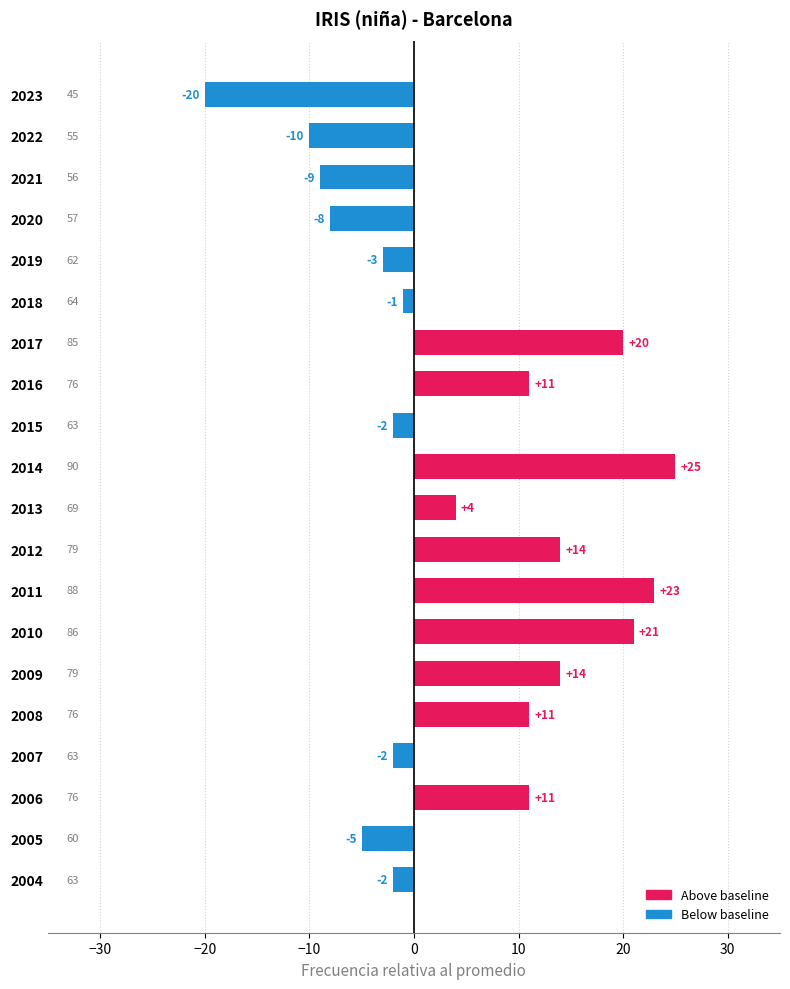

What is the value of the 12th bar from the top?

14